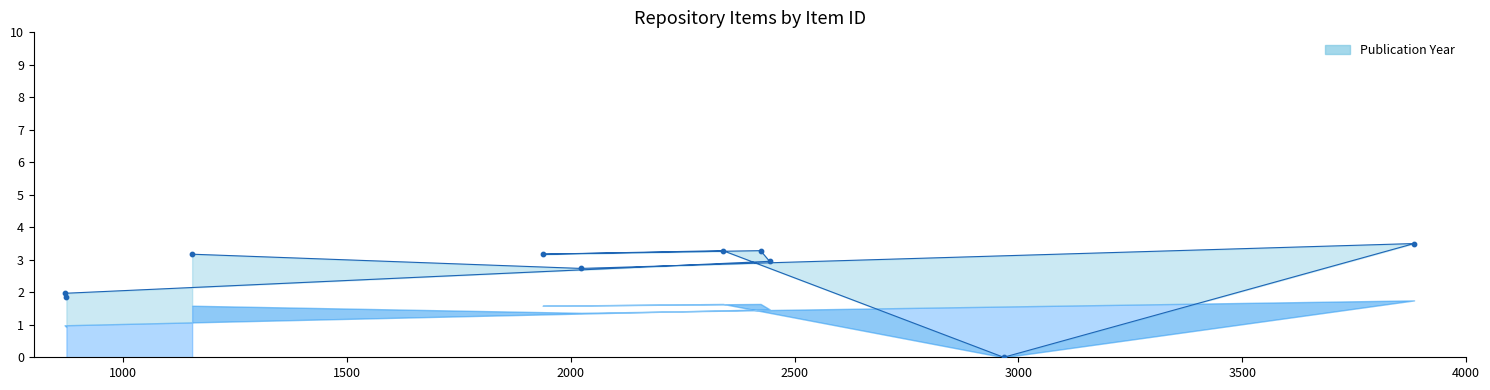

Which has a higher value, 1937 or 2444?

1937